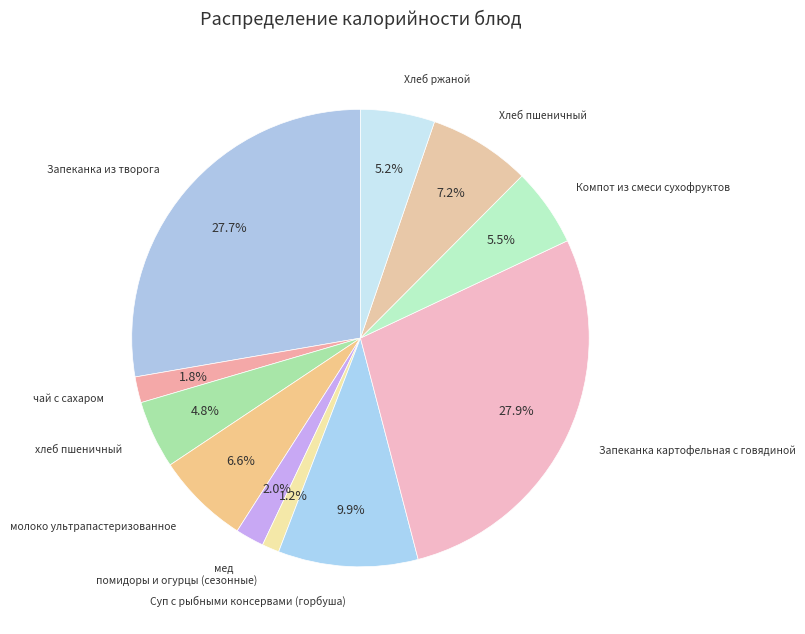

To the nearest percent, what is the average slice percentage?

9%